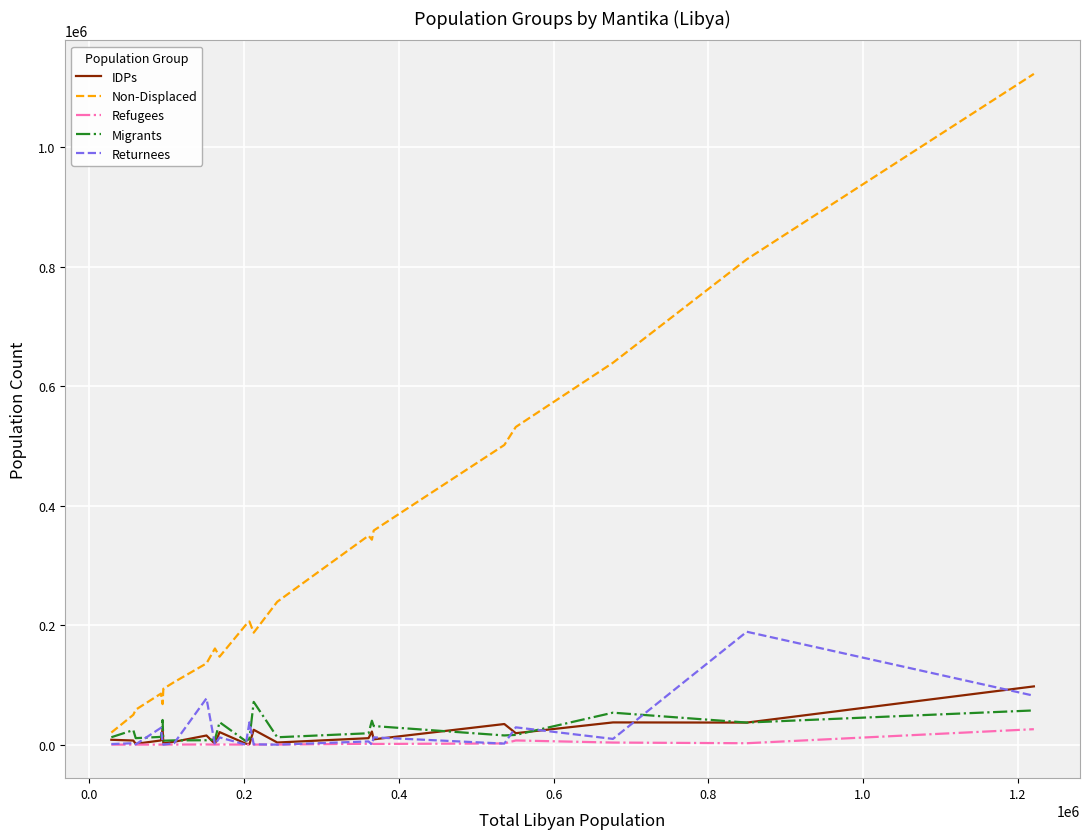

Which series has the largest total across all categories?

Non-Displaced